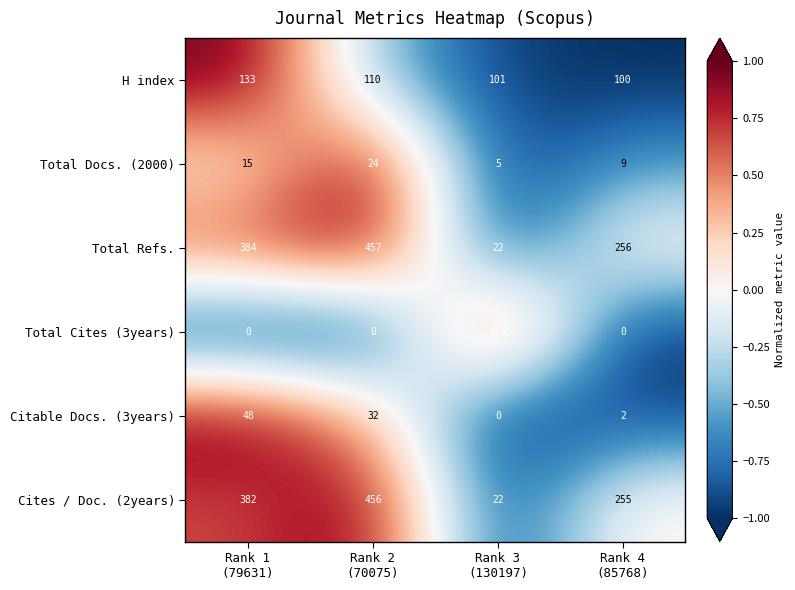

Which series has the widest spread of values?

Total Refs.